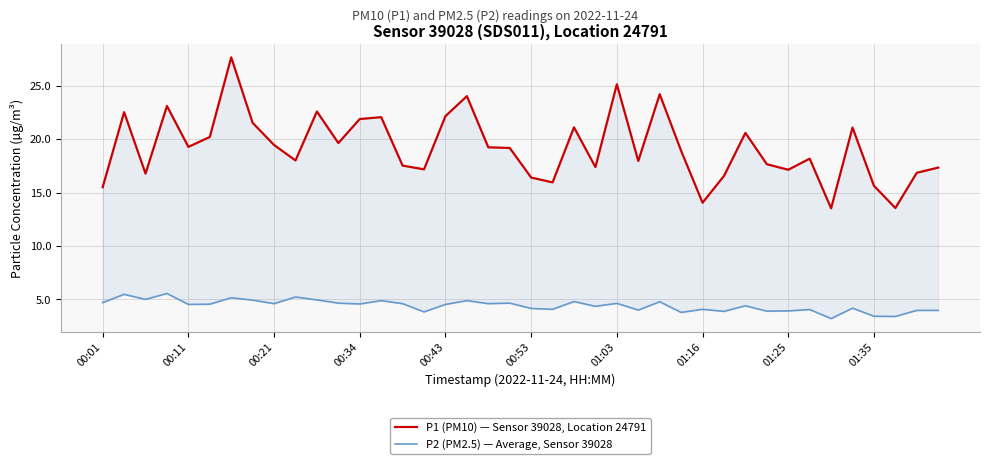

Count the number of categories in the chart.

40